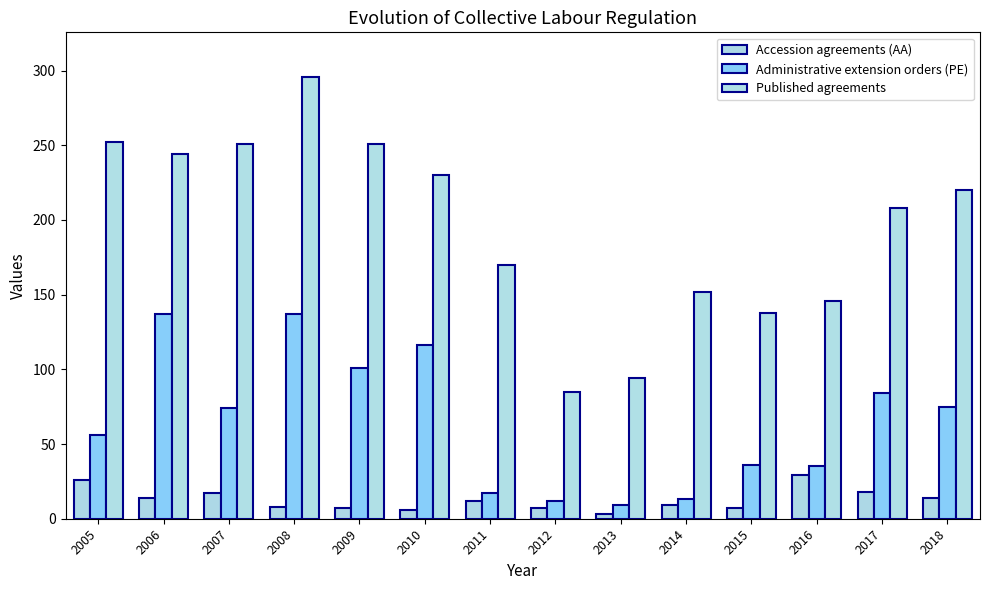

What are all the series names shown in the legend?

Accession agreements (AA), Administrative extension orders (PE), Published agreements